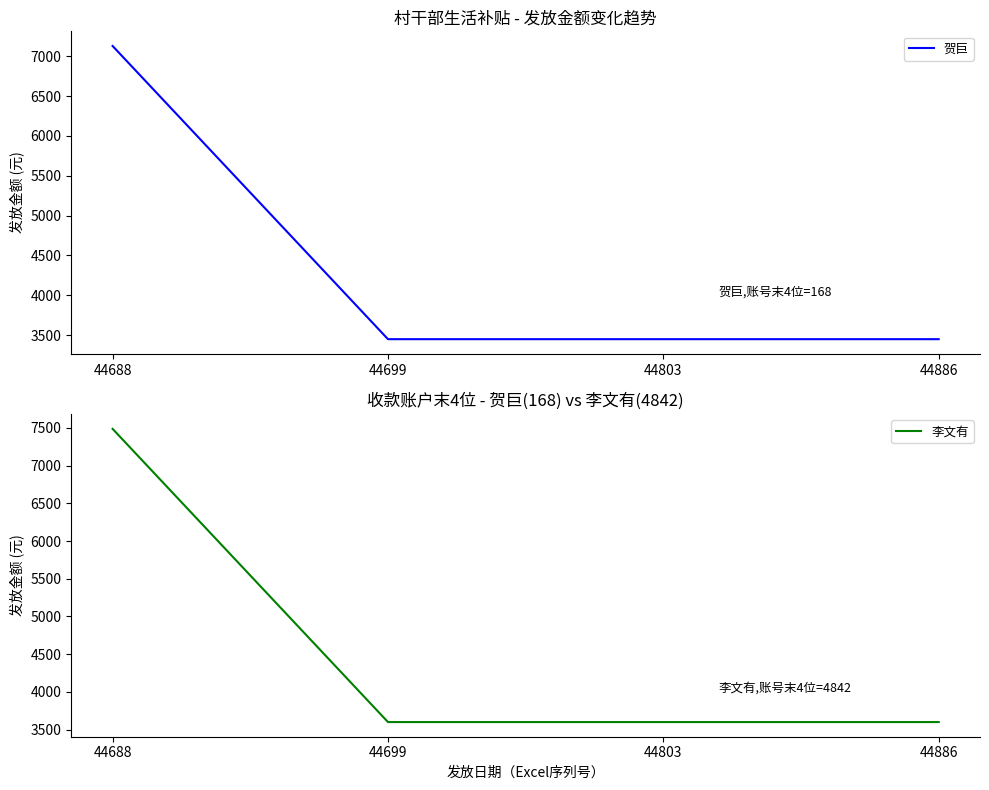

Count the 贺巨 values in the range 3450 to 7128.

4